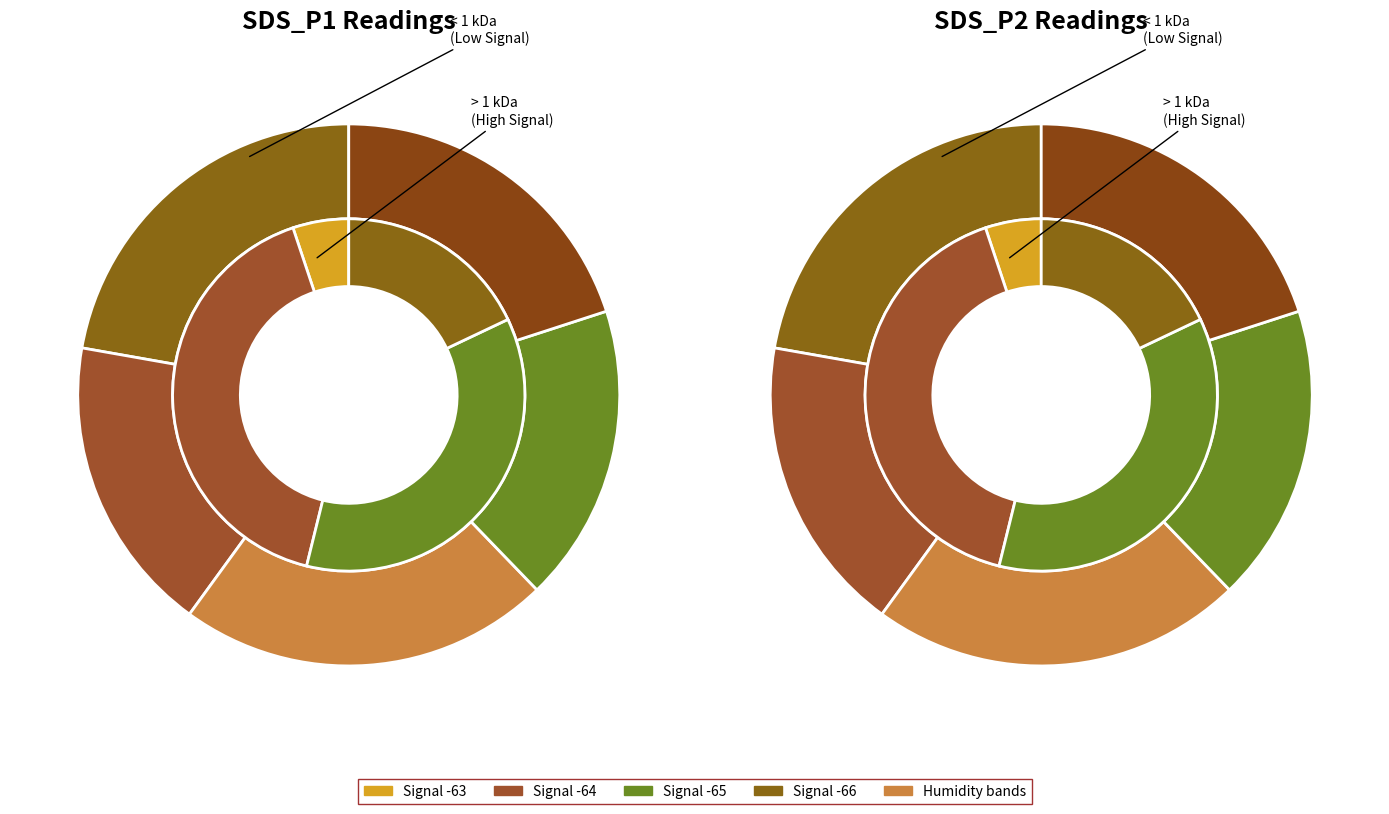

The 5 slice represents 15% of the pie. True or false?

False